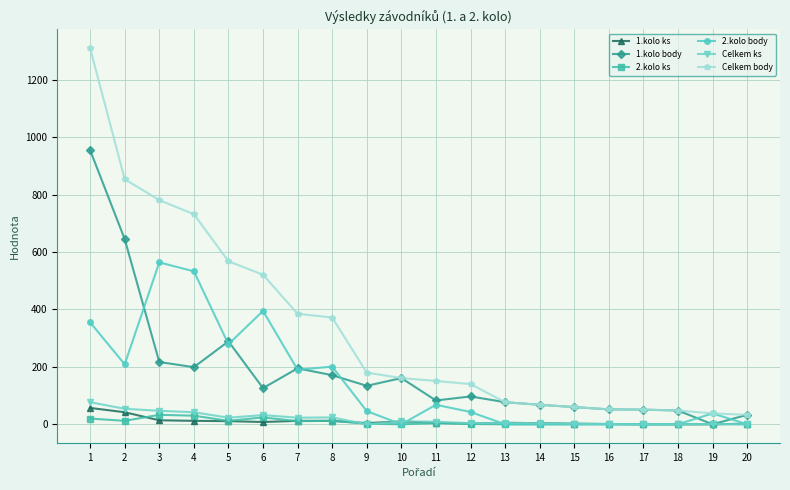

How many values in the 1.kolo body series are below 126?

10